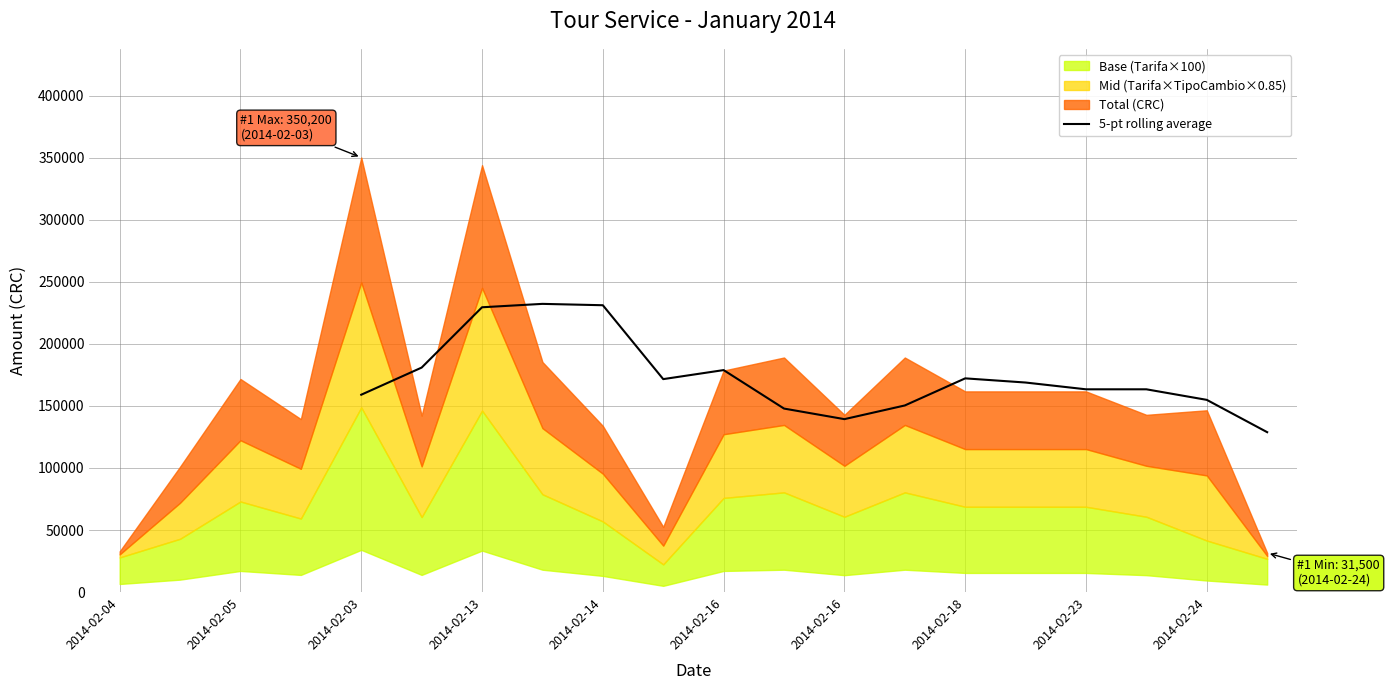

How many points are lower than both their immediate neighbors (excluding endpoints)?

2